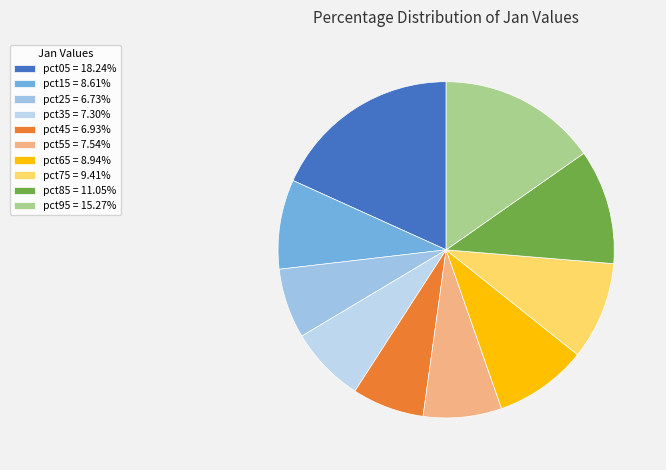

To the nearest percent, what is the average slice percentage?

10%